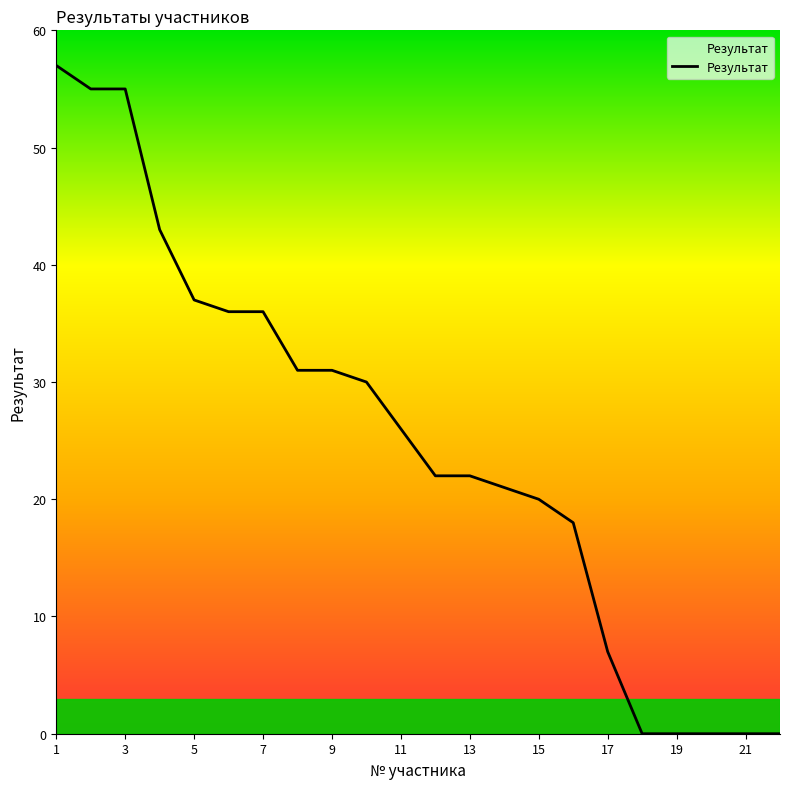

How many lines are shown in the chart?

1